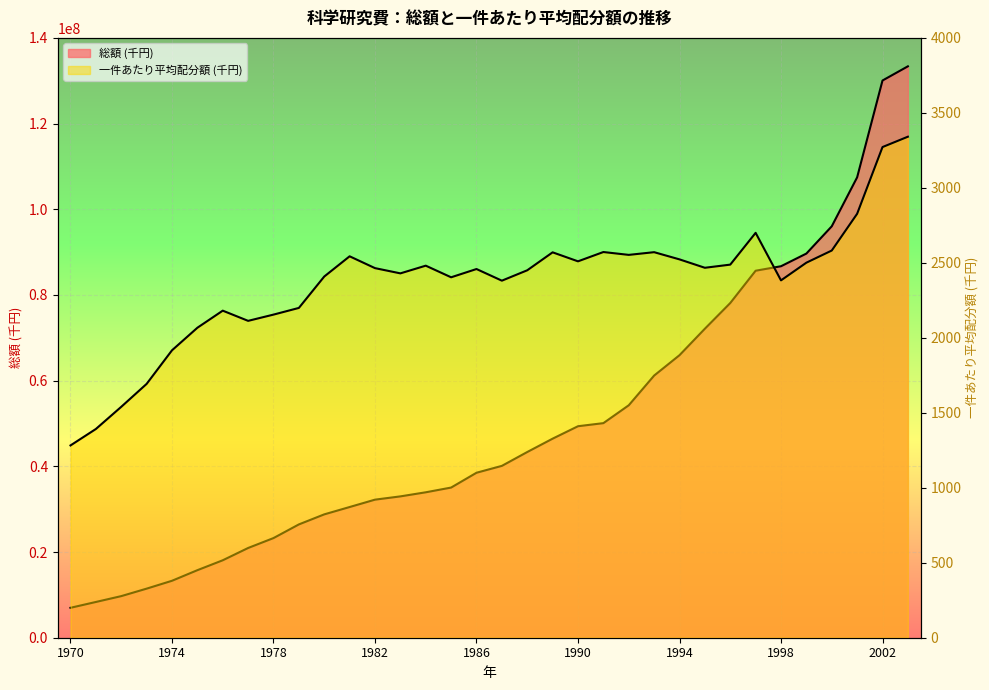

Is it true that 一件あたり平均配分額 (千円) equals 3243.2 at 1984?

False